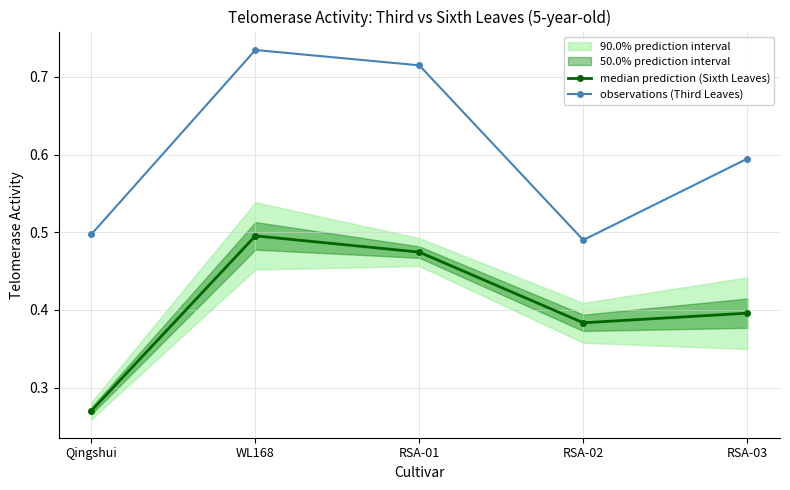

Between Qingshui and RSA-01, which is larger?

RSA-01